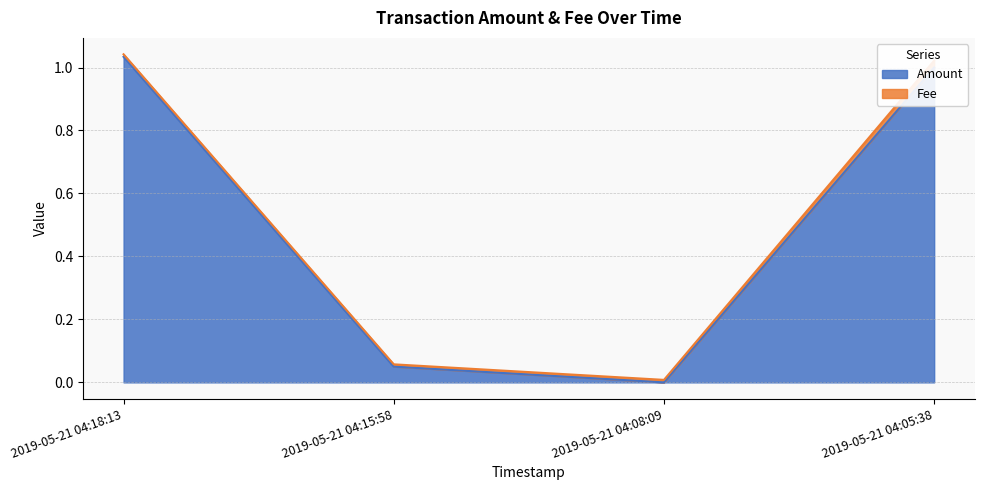

What is the label of the 1st point from the left?

2019-05-21 04:18:13